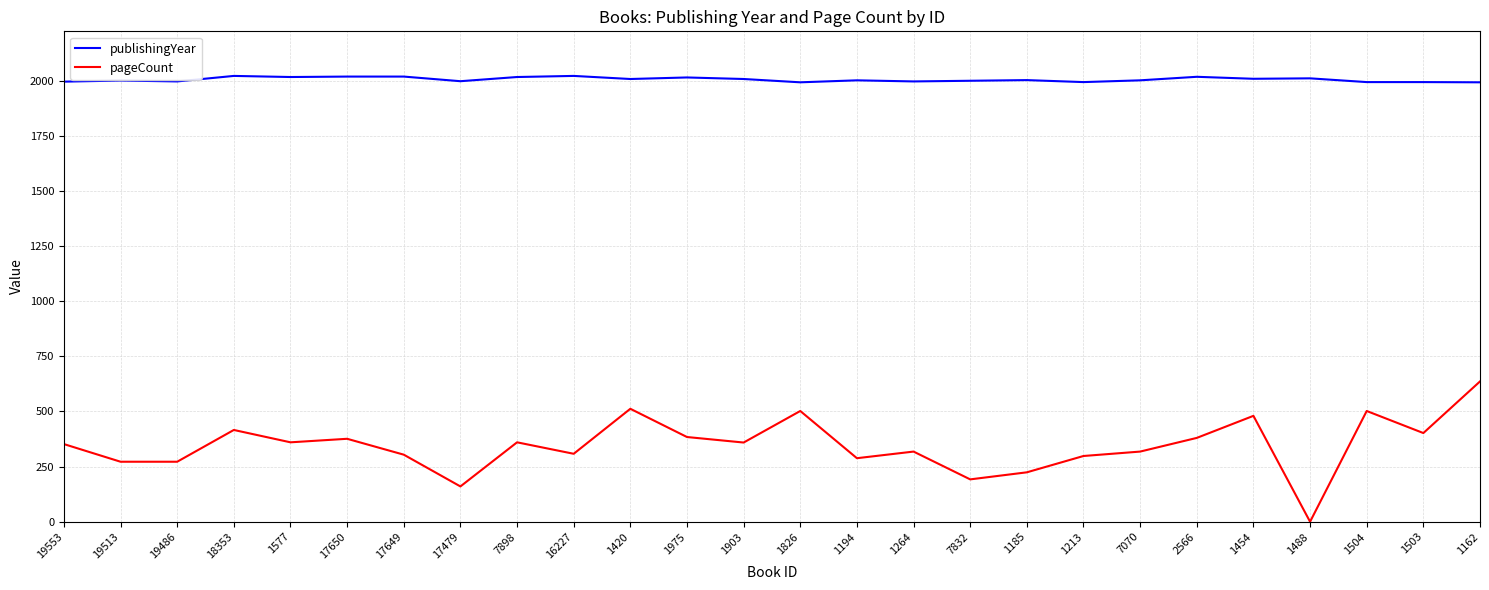

What position from the right is 1826?

13